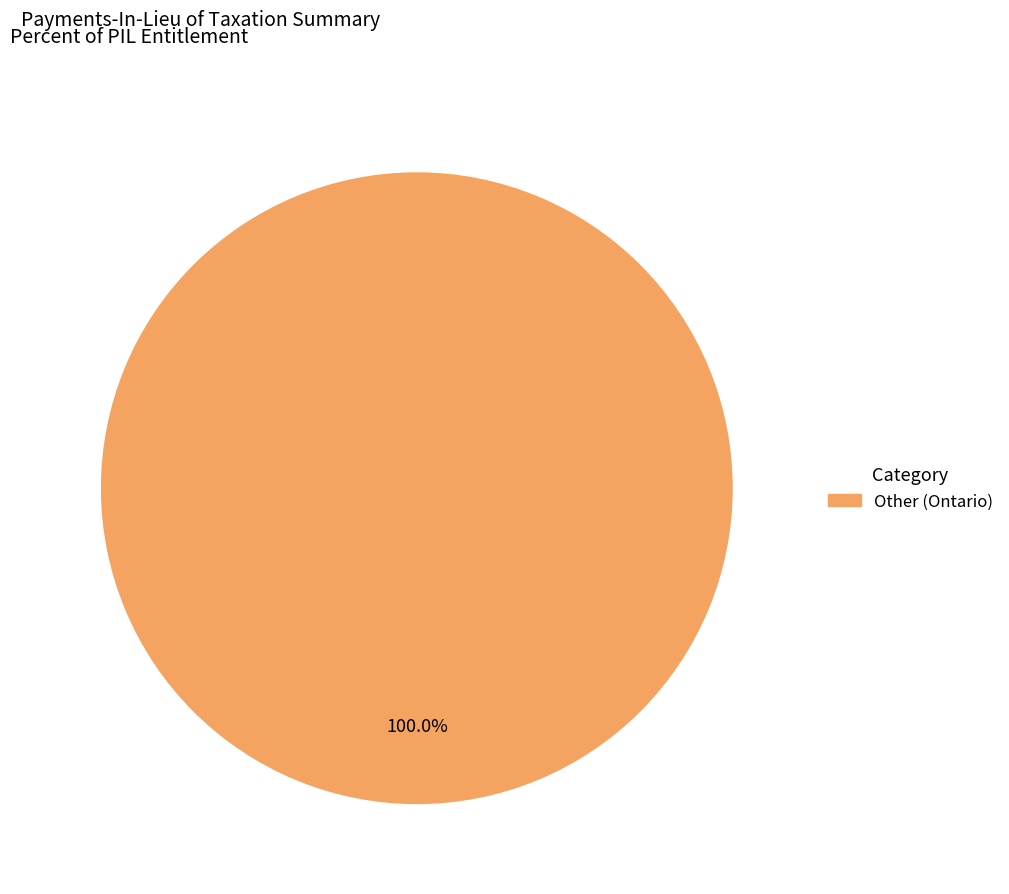

Is there any slice that represents more than half of the pie?

Yes